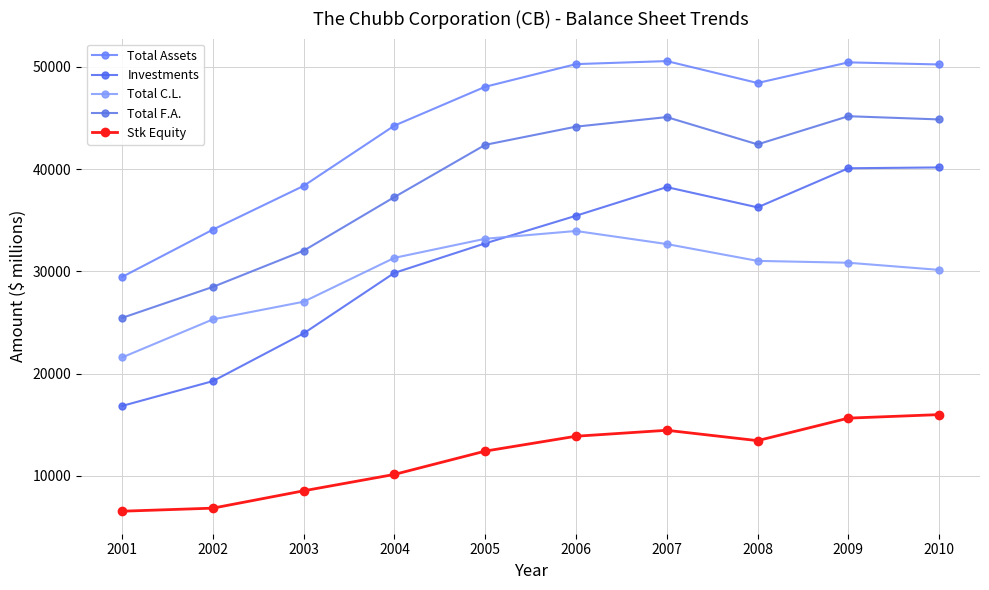

How many distinct data groups are displayed?

5